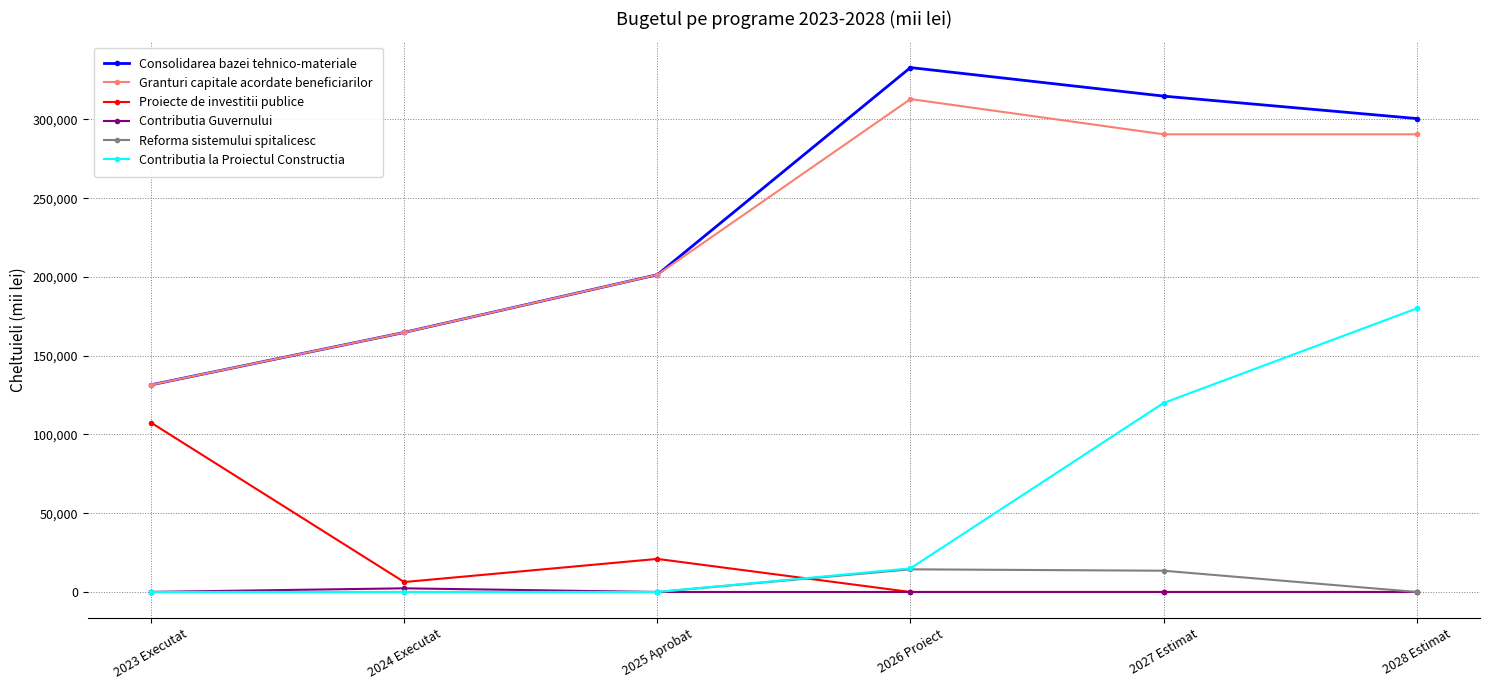

Between 2023 Executat and 2027 Estimat, which series saw the biggest shift?

Consolidarea bazei tehnico-materiale